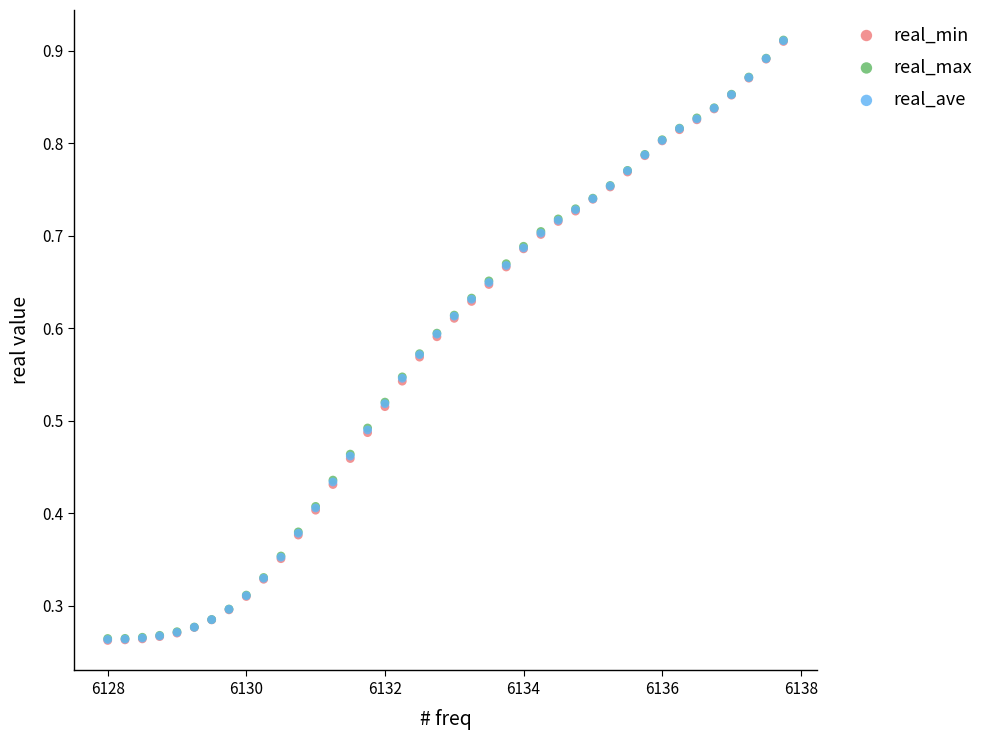

Which series has the widest spread of Y values?

real_min